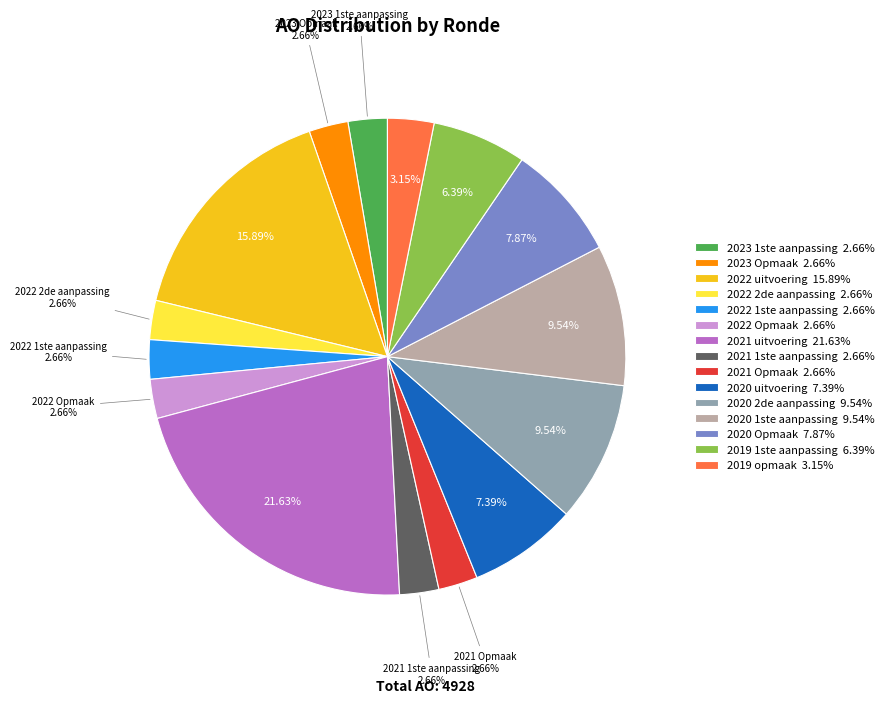

To the nearest percent, what is the difference between the largest and smallest slice percentages?

19%